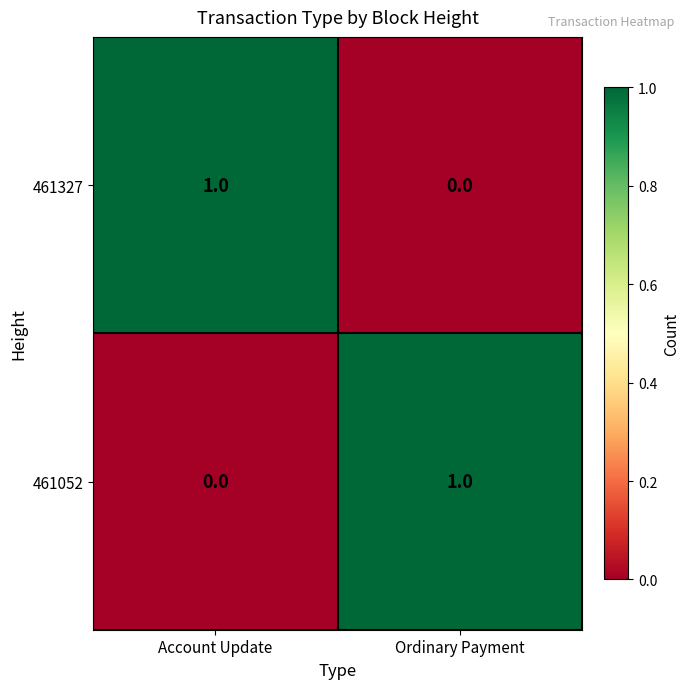

True or false: 461327 has a value of 1 at Account Update.

True